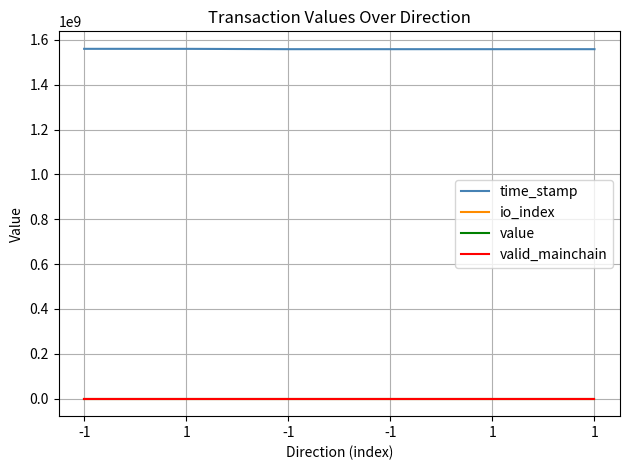

True or false: time_stamp and valid_mainchain intersect in this chart.

False